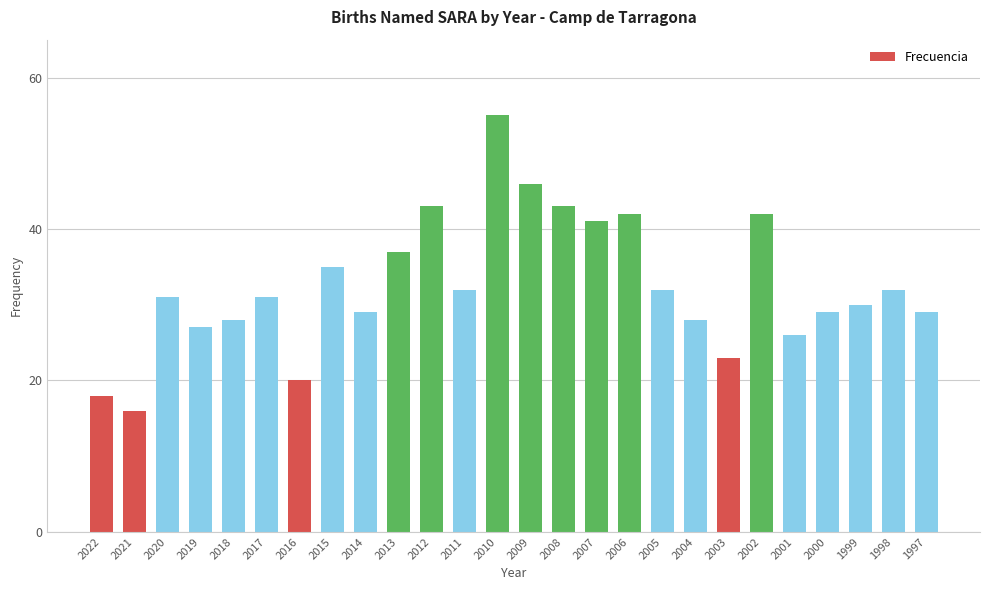

At which label is the value closest to 35?

2015